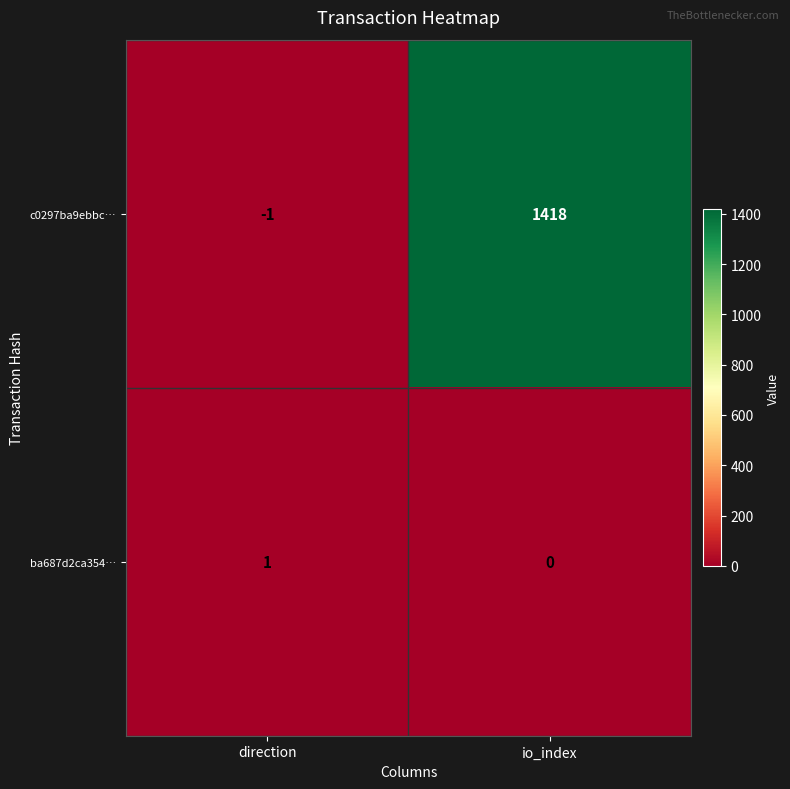

What is the difference between the maximum and minimum values in the c0297ba9ebbc… series?

1419